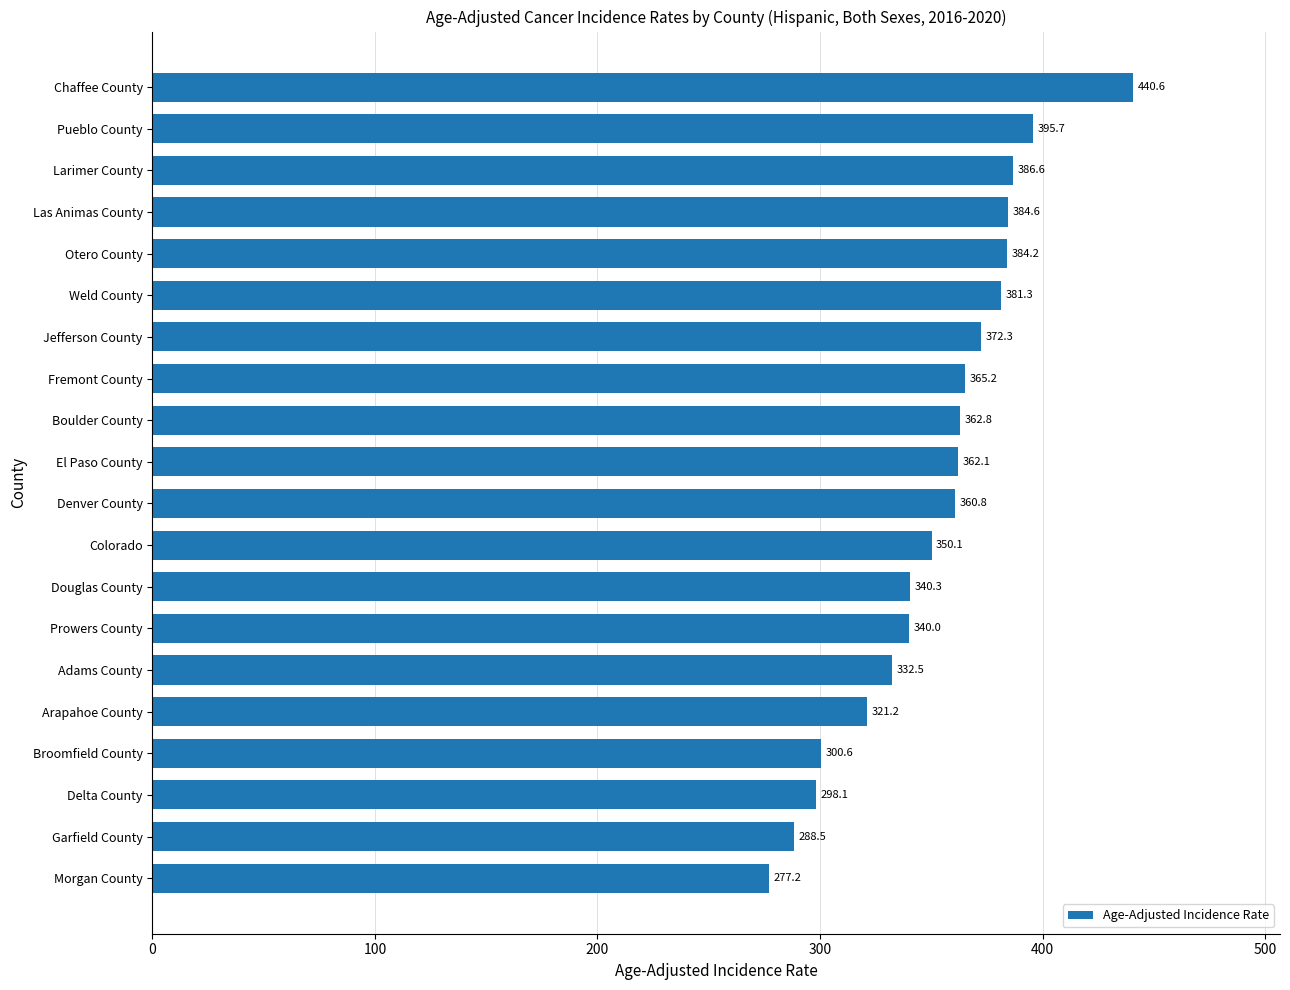

Which label corresponds to the largest value in the chart?

Chaffee County